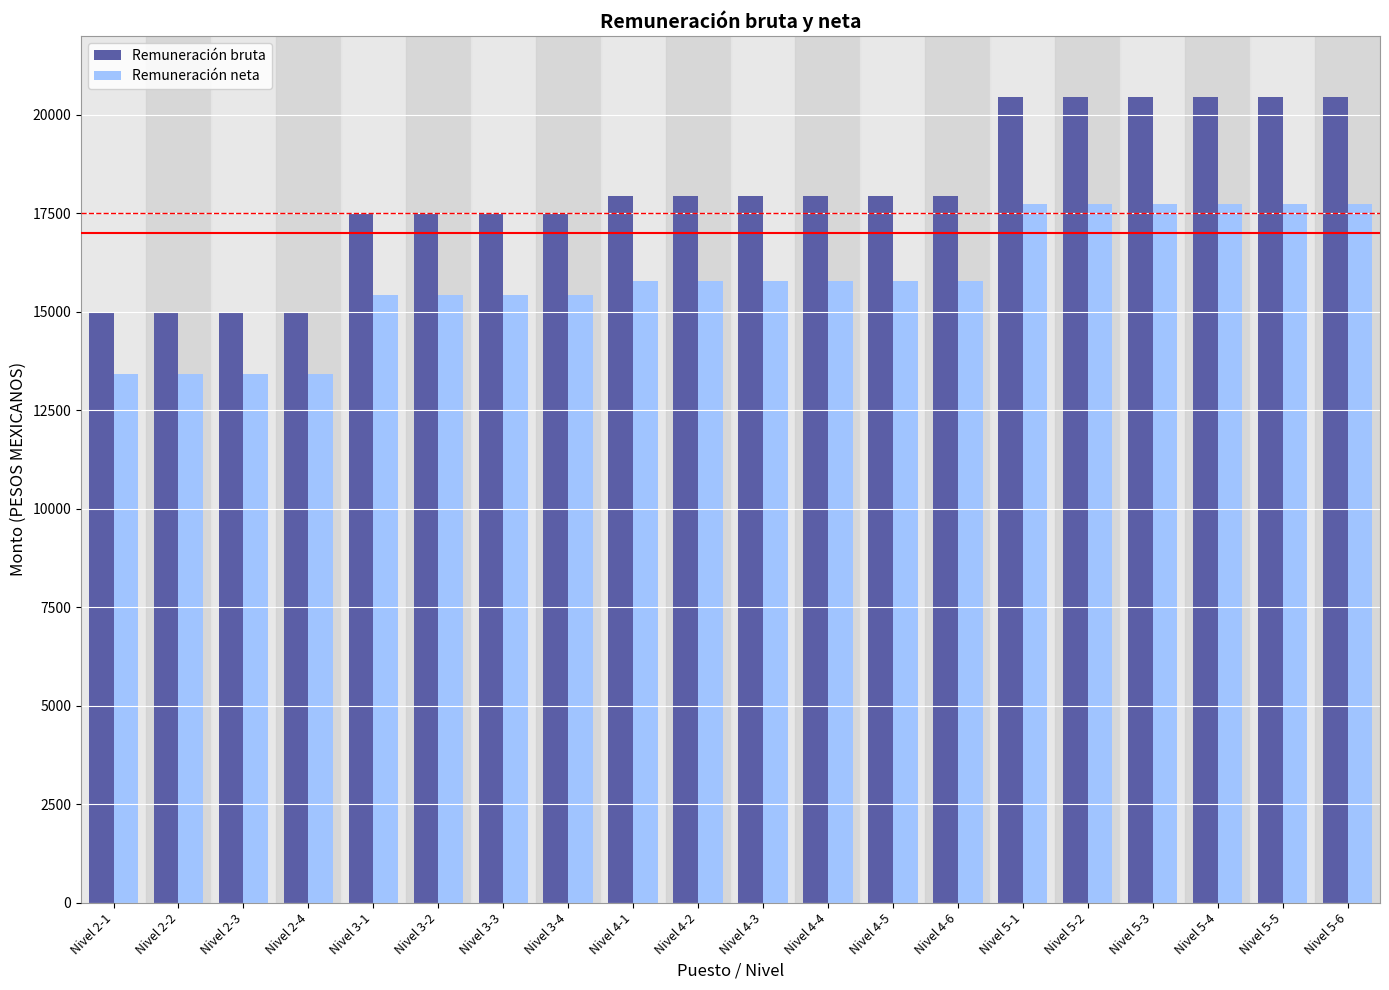

What is the minimum value shown in the chart?

13434.4